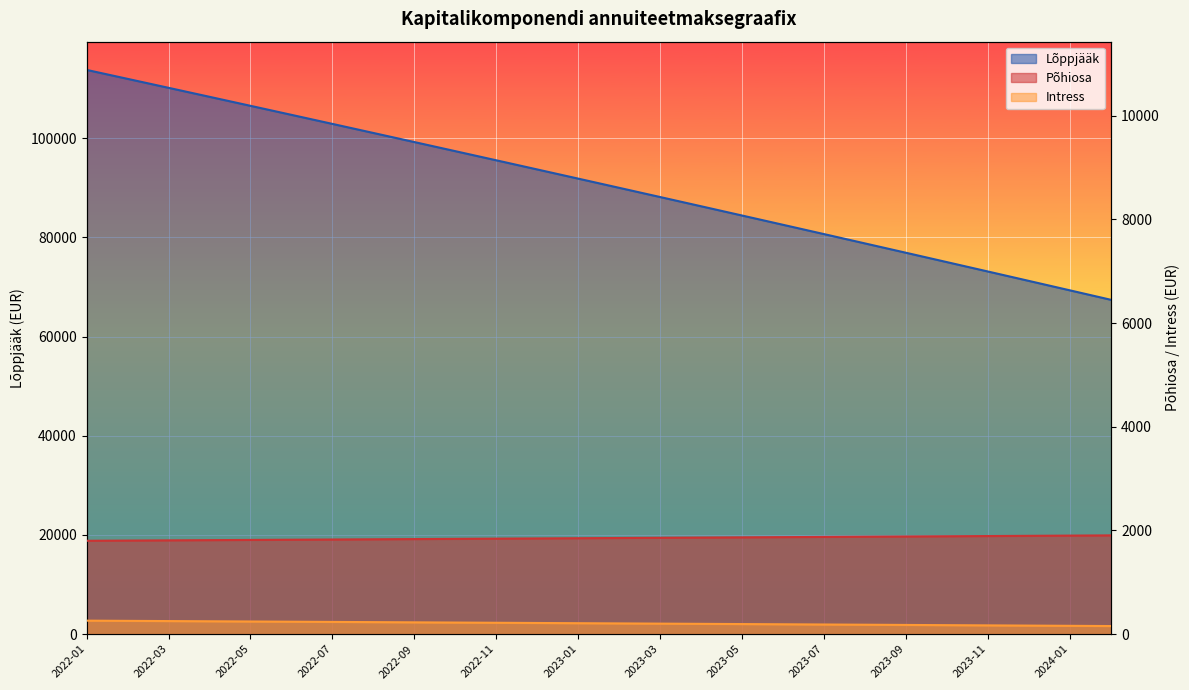

What is the value of the Põhiosa point at the 8th from the left?

1829.6